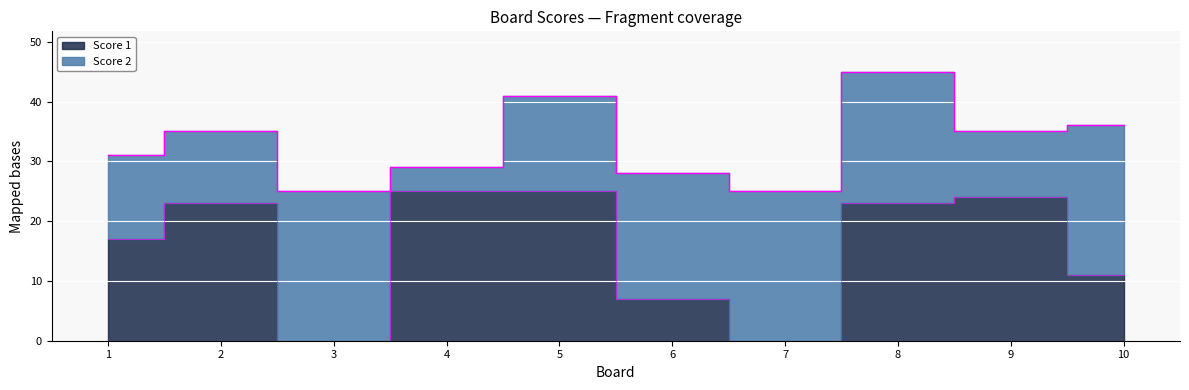

What is the average value?

16